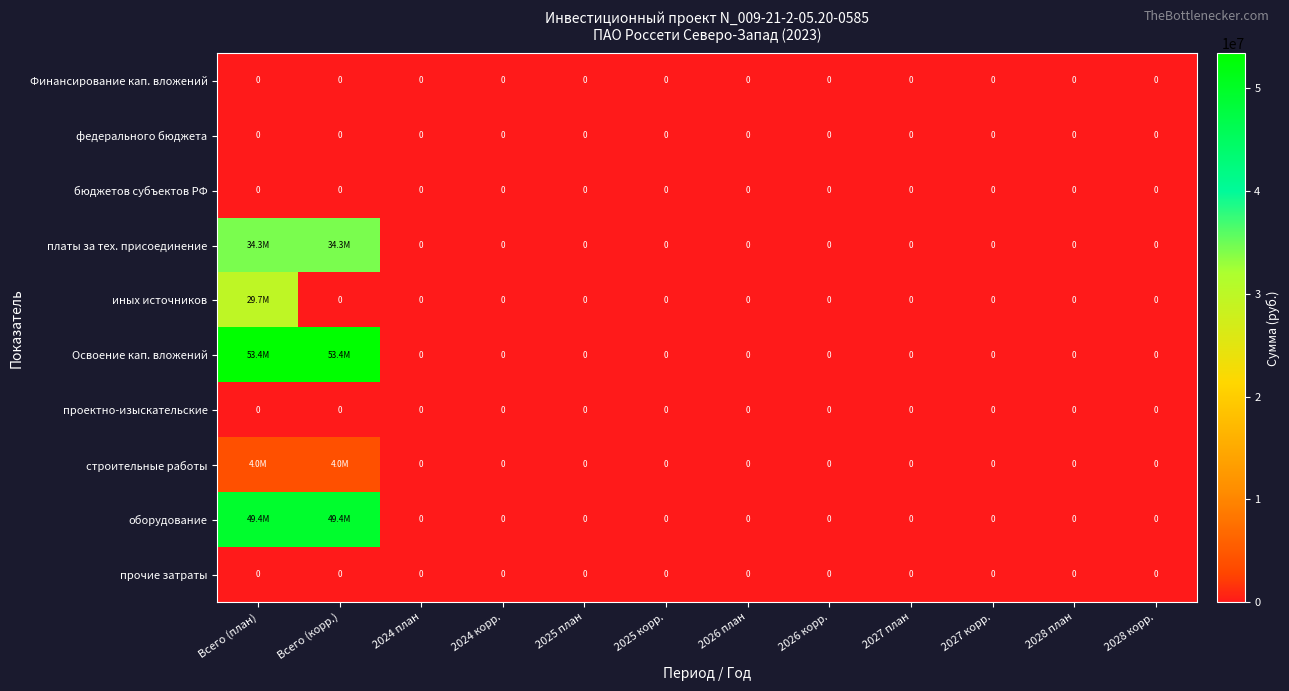

At how many categories does at least one series exceed 12517900?

2